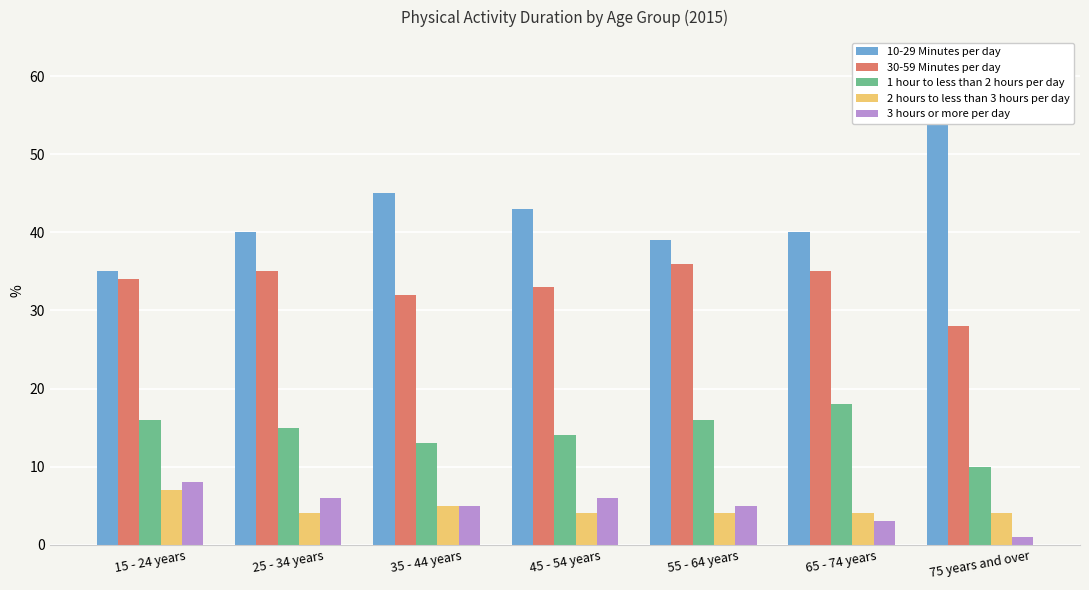

What is the highest value of the 1 hour to less than 2 hours per day series?

18